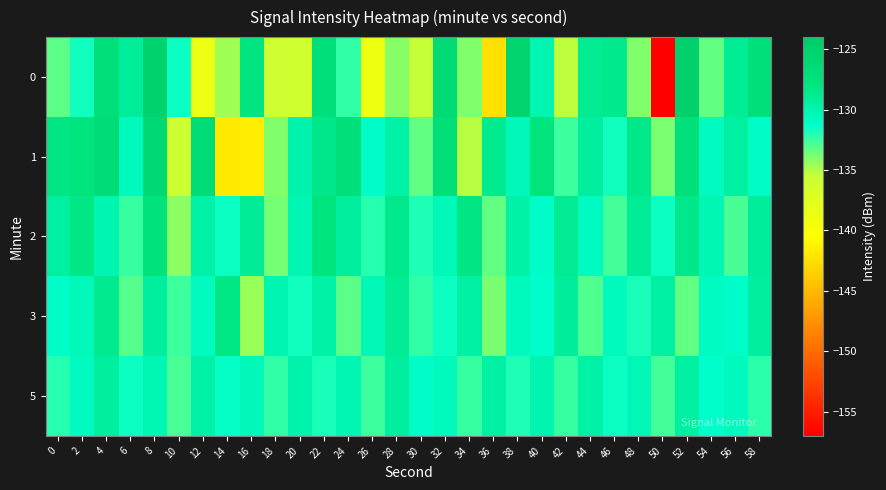

What is the total value across all series at 24?

-652.5